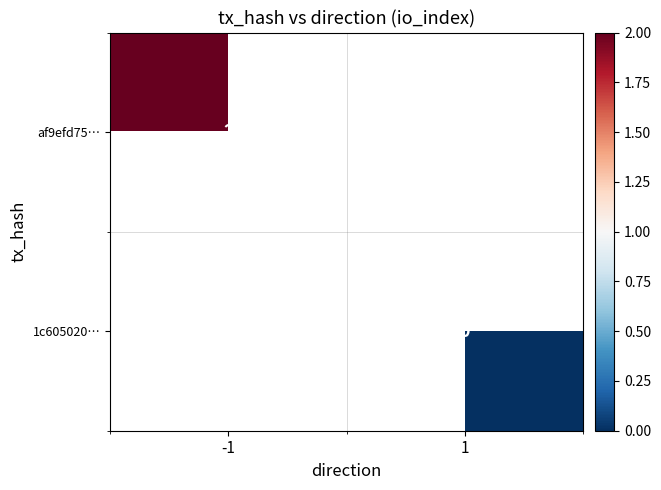

True or false: af9efd75… has a value of 3 at -1.

False